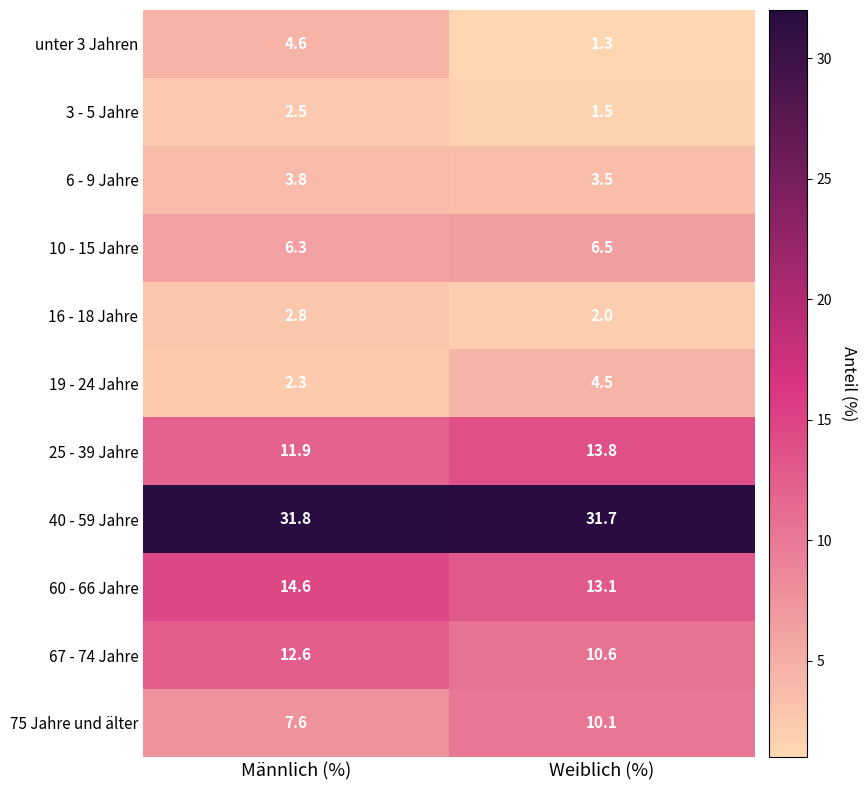

What is the maximum value shown in the chart?

31.8